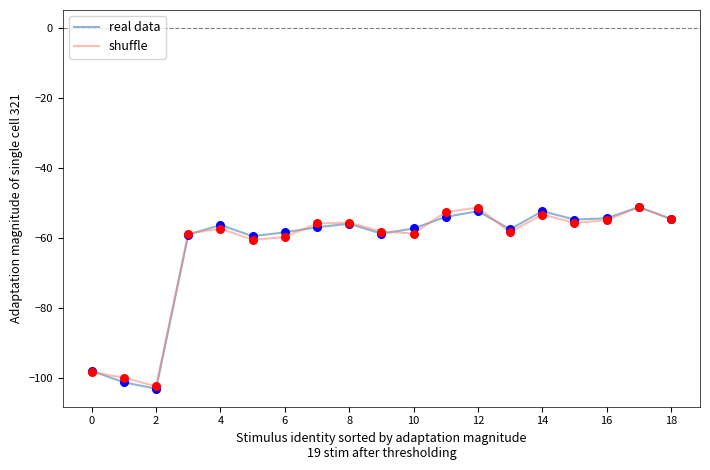

What are all the series names shown in the legend?

real data, shuffle